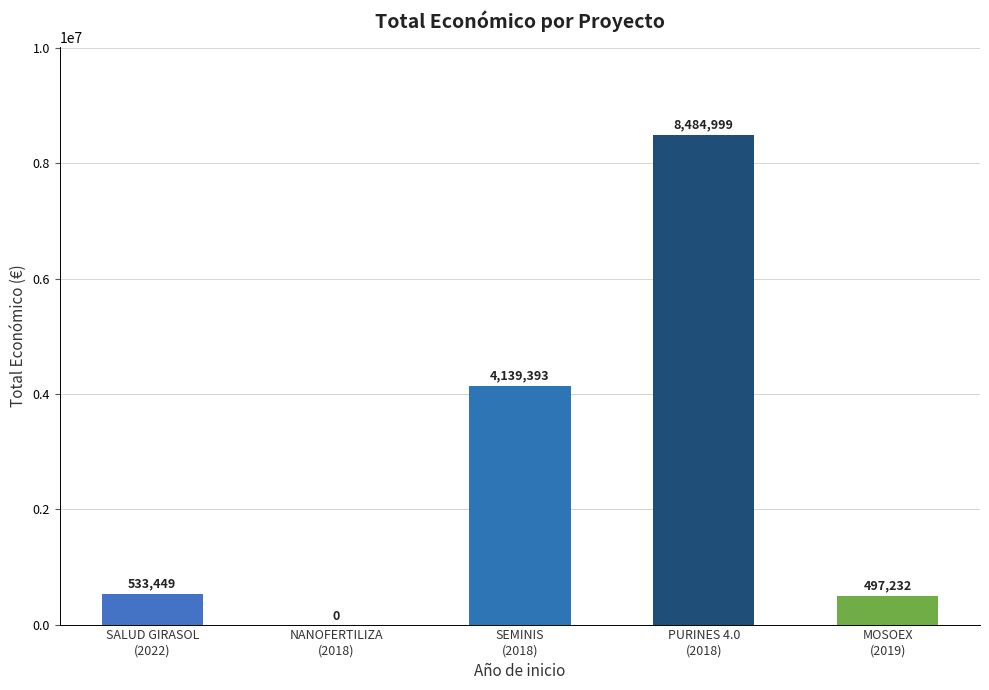

How many data points does each series have?

5